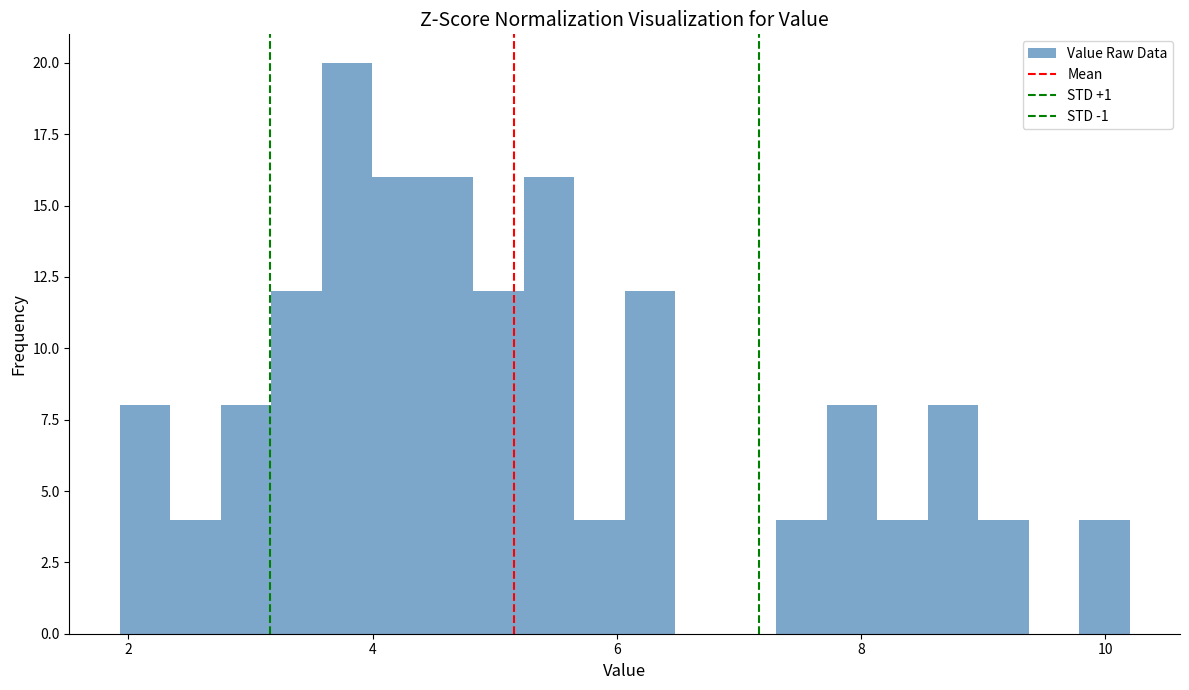

Around what value on the x-axis is the tallest bar? Give the approximate position of its centre, as read against the axis.

3.8